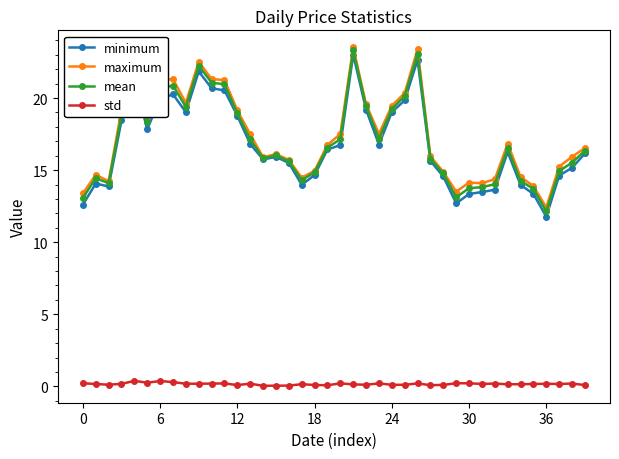

Does the chart display data point markers on the line(s)?

Yes